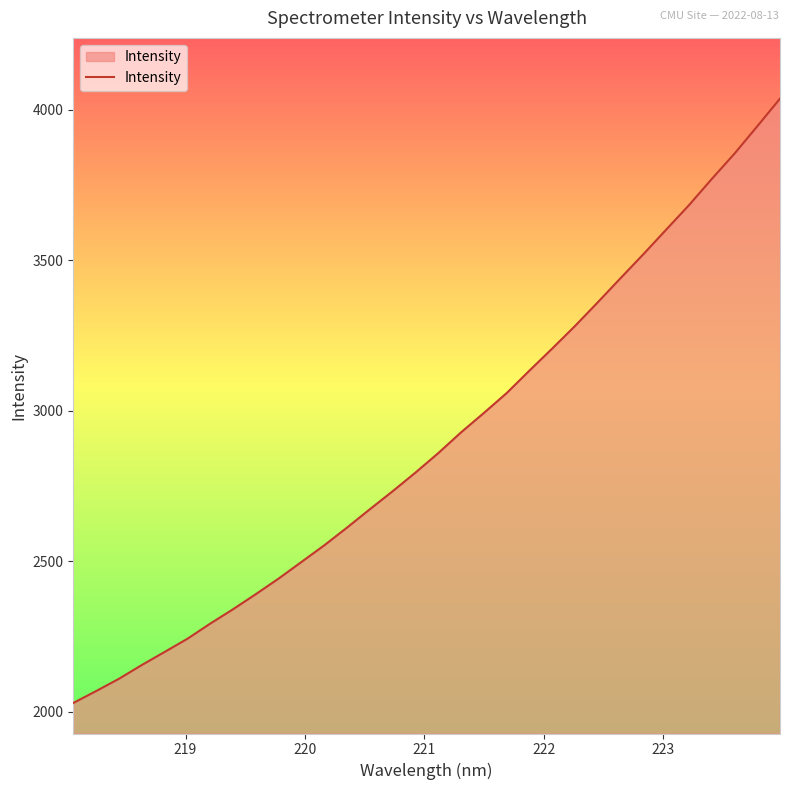

What is the maximum value shown in the chart?

4036.8